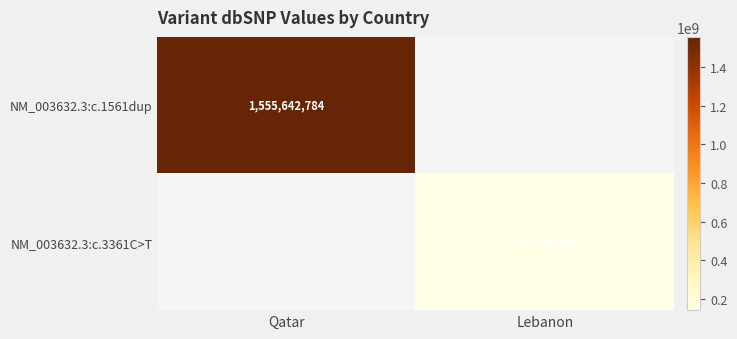

The value of NM_003632.3:c.3361C>T at Lebanon is 142756549. True or false?

True